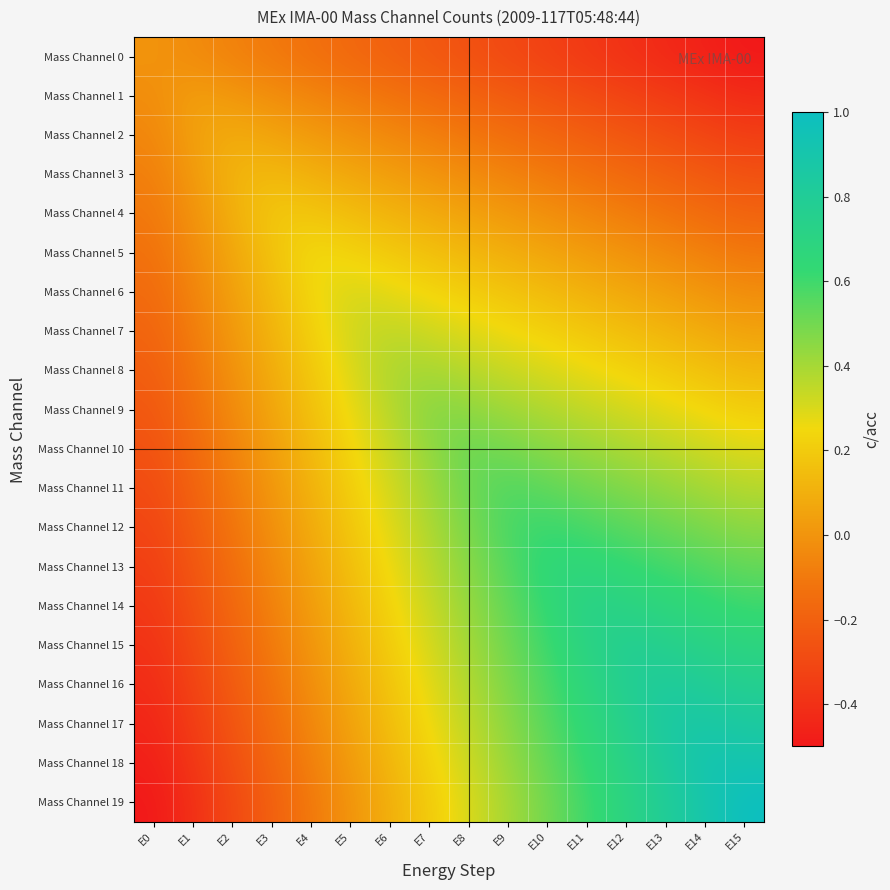

How many categories are shown in the chart?

16